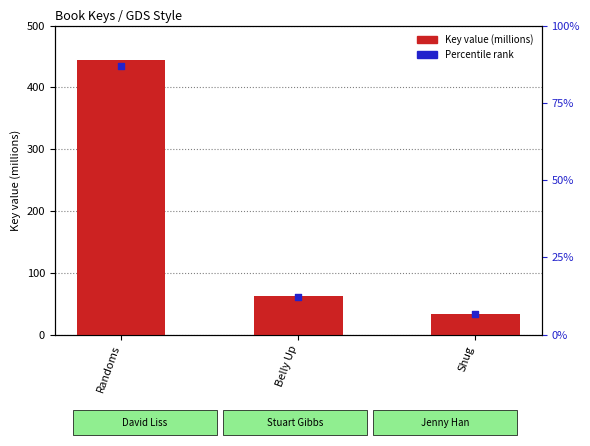

What is the ratio of the value at Belly Up to the value at Randoms?

0.1